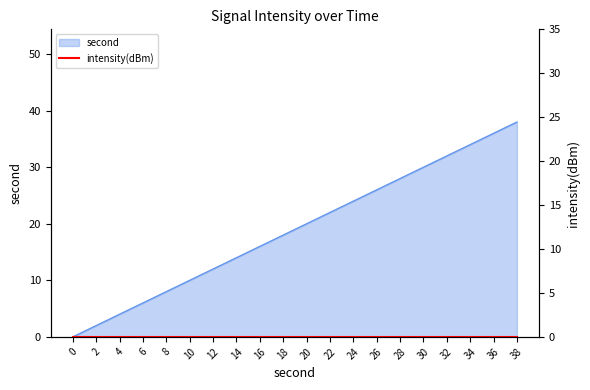

How many lines are shown in the chart?

1